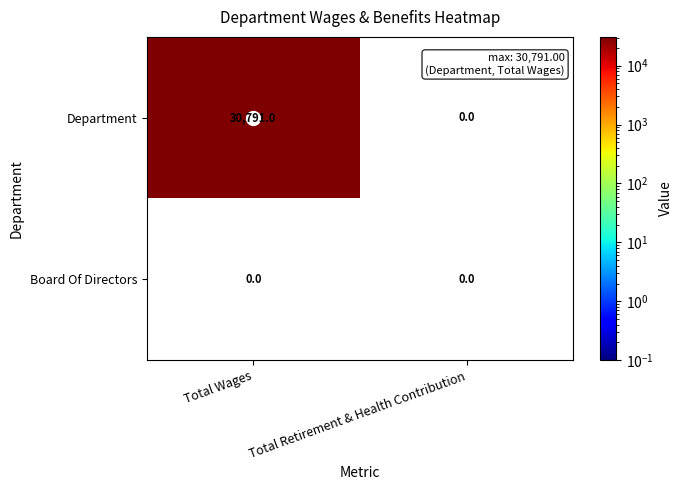

Rank the series at Total Wages from highest to lowest value.

Department, Board Of Directors